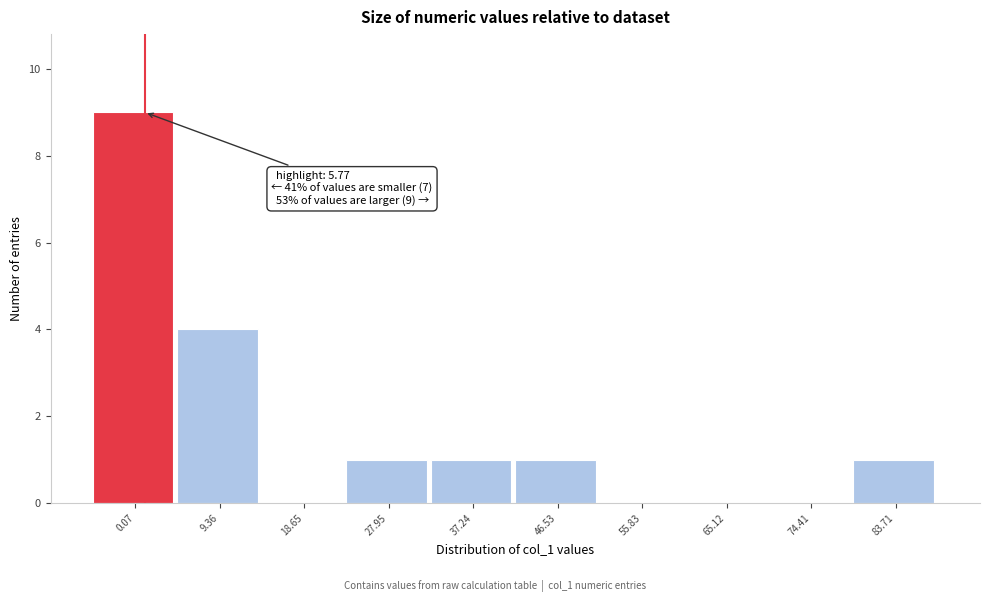

Reading left to right, list all the values displayed in this chart.

0.07=9	9.36=4	18.65=0	27.95=1	37.24=1	46.53=1	55.83=0	65.12=0	74.41=0	83.71=1